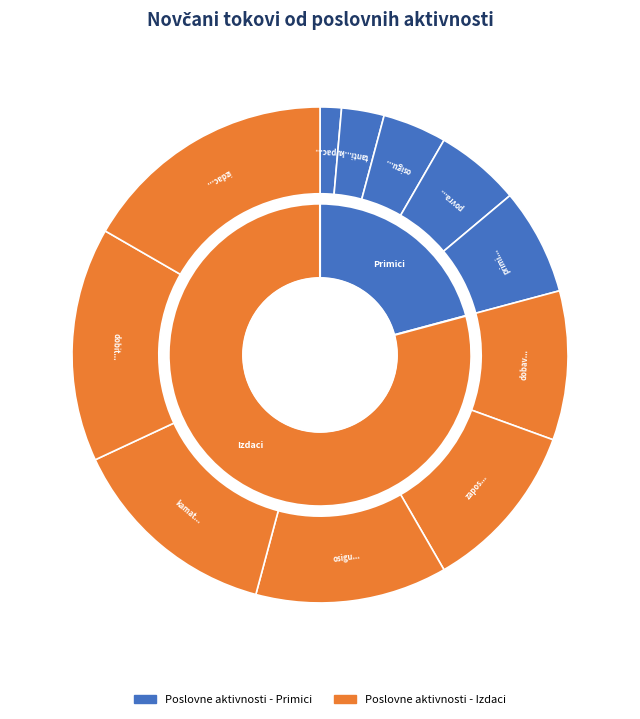

To the nearest percent, what is the average slice percentage?

9%